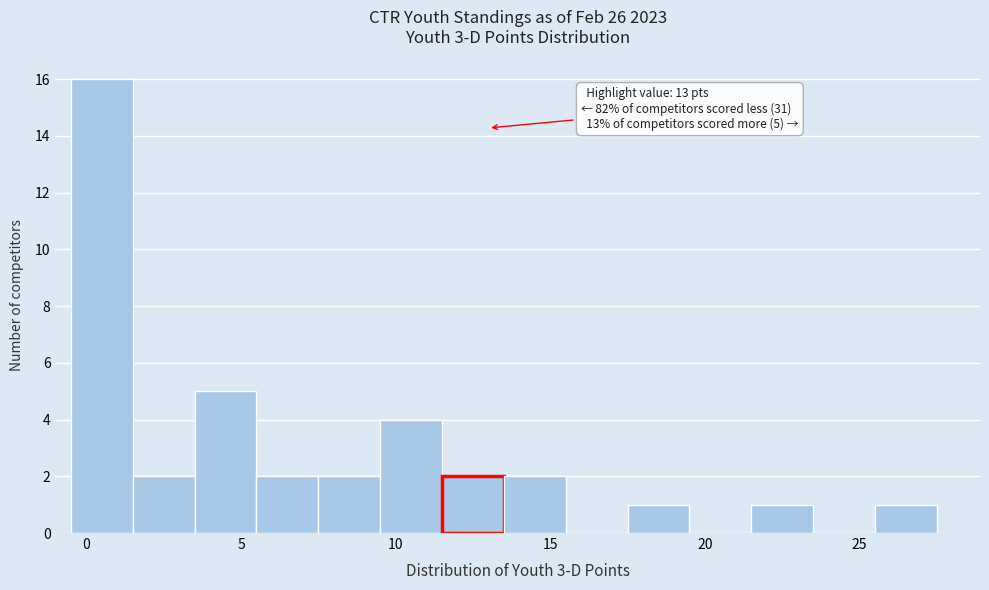

Over which range of the x-axis is the bar tallest?

-0.5 to 1.5